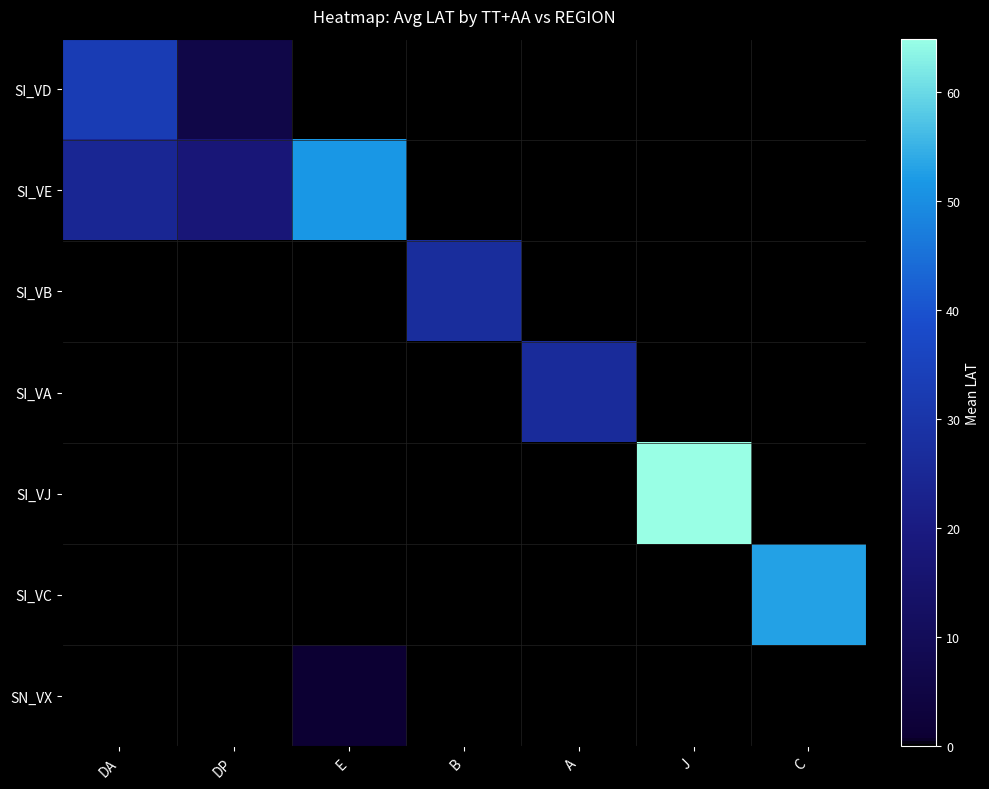

Rank the series at E from lowest to highest value.

SI_VD, SI_VB, SI_VA, SI_VJ, SI_VC, SN_VX, SI_VE